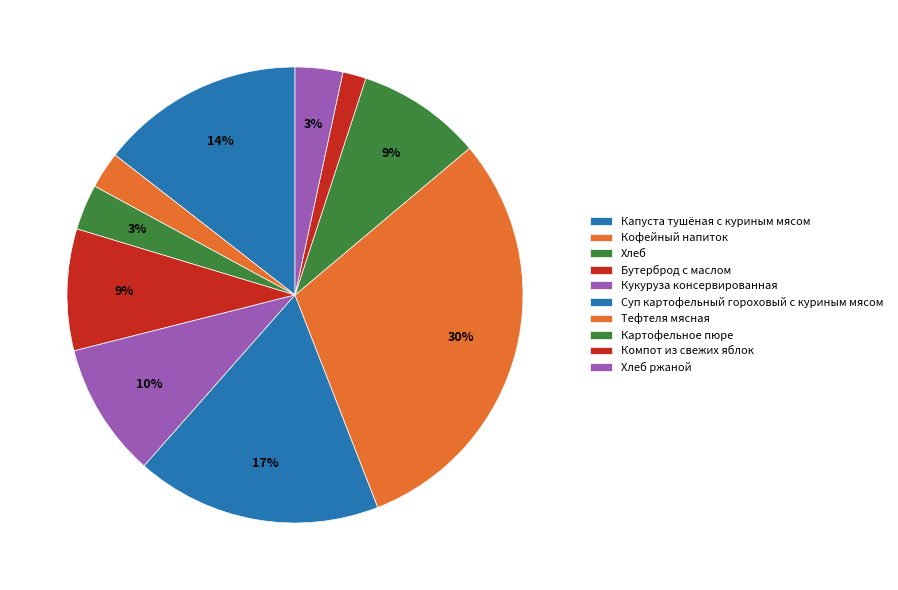

Count the number of slices in the pie.

10